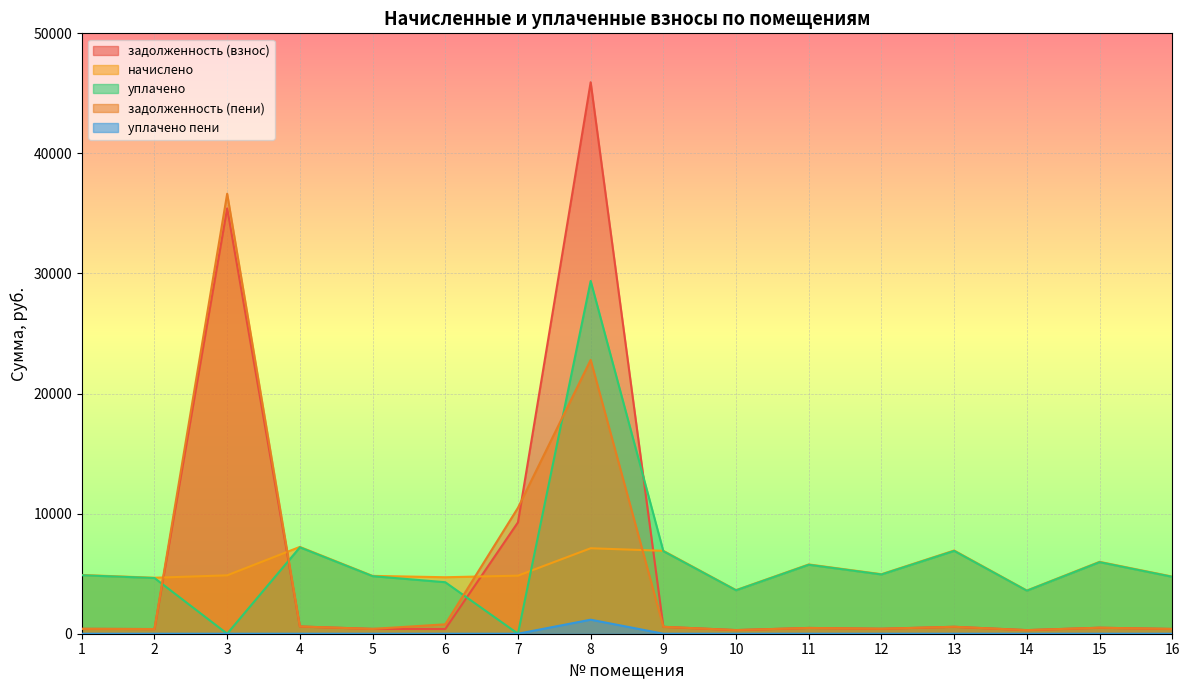

True or false: задолженность (пени) has a value of 299.9 at 14.

True